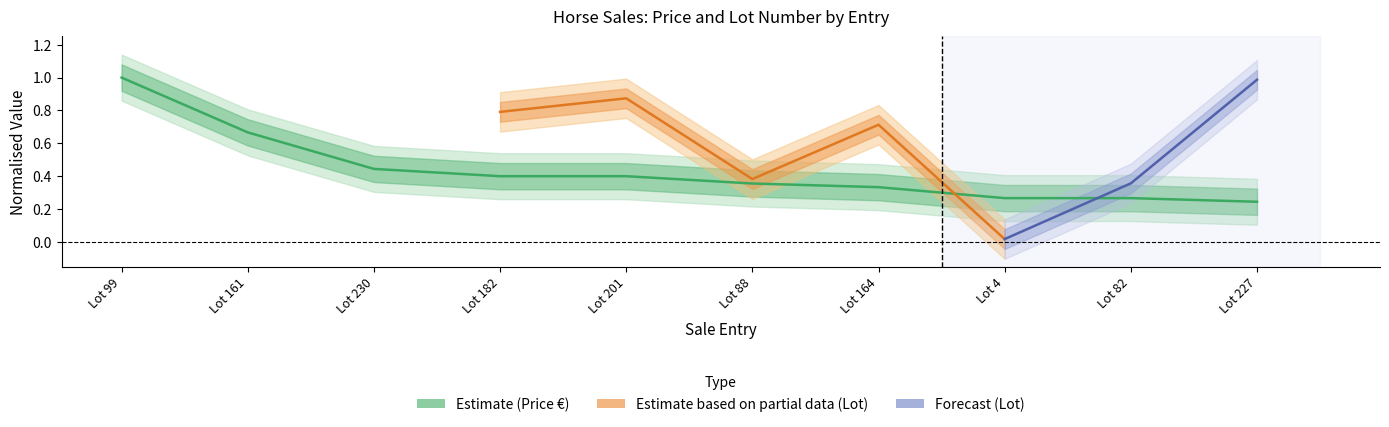

List the labels in order of value, largest first.

Lot 99, Lot 161, Lot 230, Lot 182, Lot 201, Lot 88, Lot 164, Lot 4, Lot 82, Lot 227